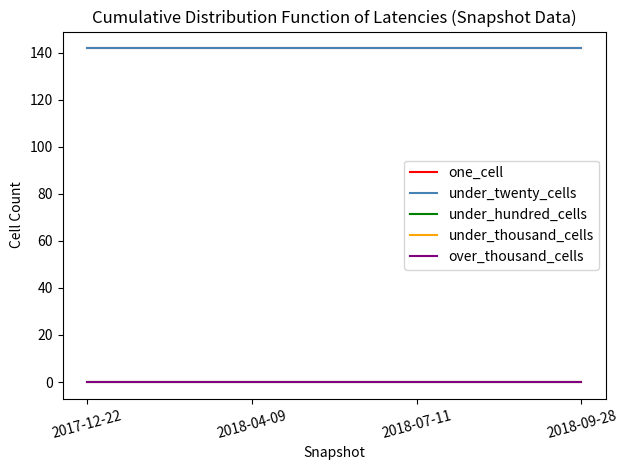

True or false: over_thousand_cells and one_cell intersect in this chart.

False